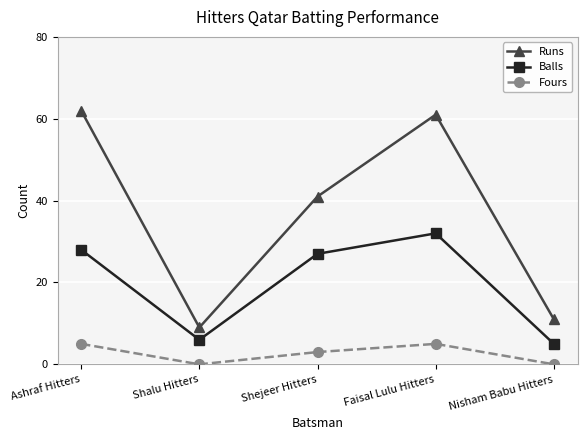

What is the difference between the second highest and second lowest values in the Fours series?

5